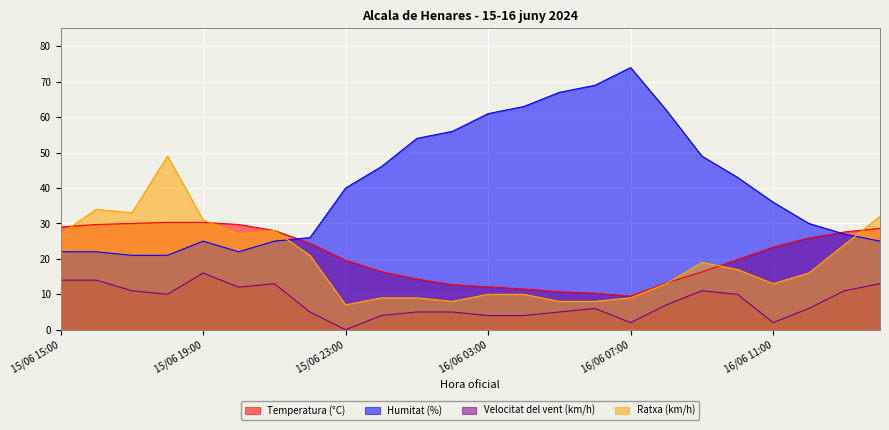

Is it true that Temperatura (°C) equals 17.8 at 16/06 04:00?

False